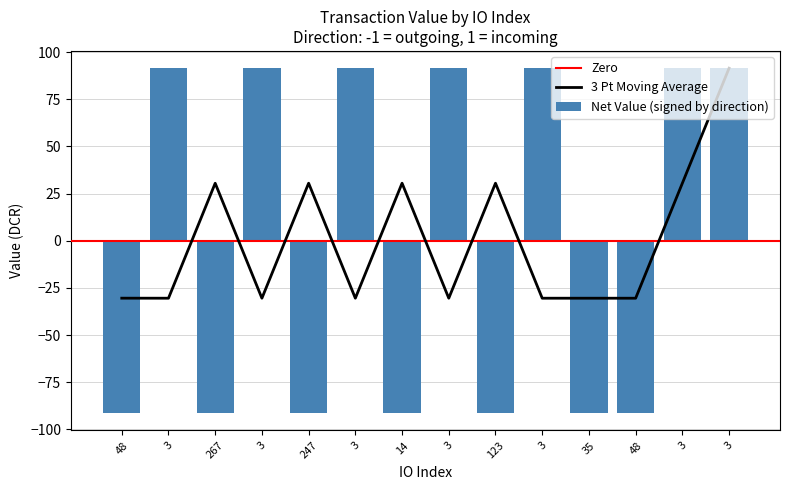

Is it true that the value at 267 is -34.8?

False